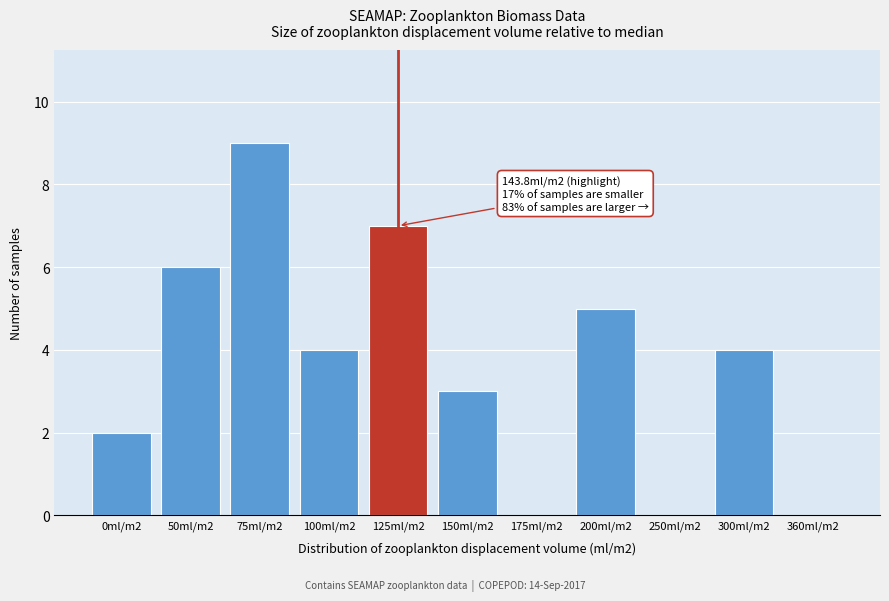

Reading left to right, what are all the values shown in this chart?

0ml/m2=2	50ml/m2=6	75ml/m2=9	100ml/m2=4	125ml/m2=7	150ml/m2=3	175ml/m2=0	200ml/m2=5	250ml/m2=0	300ml/m2=4	360ml/m2=0